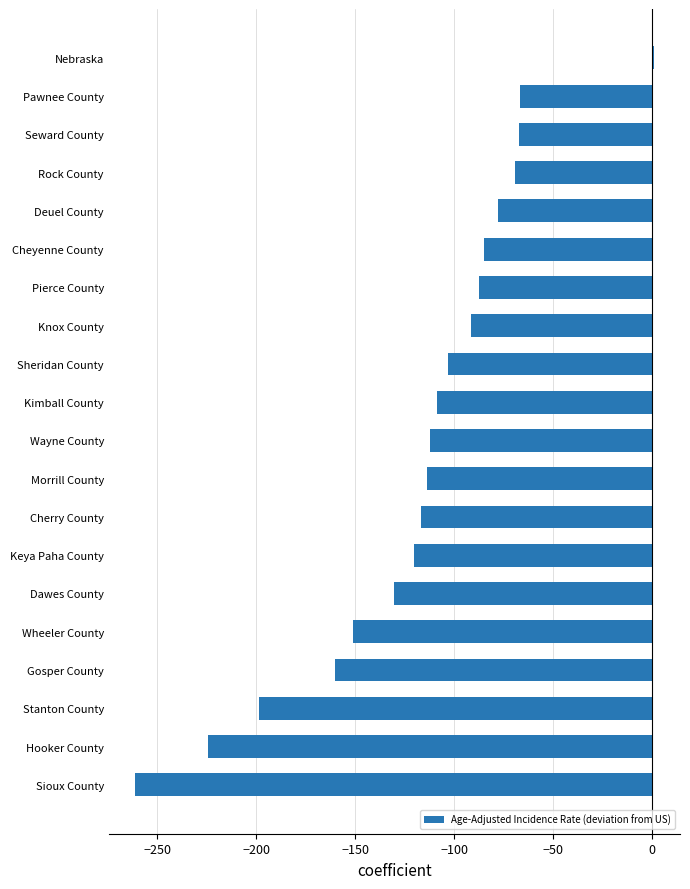

What is the average value?

-117.3